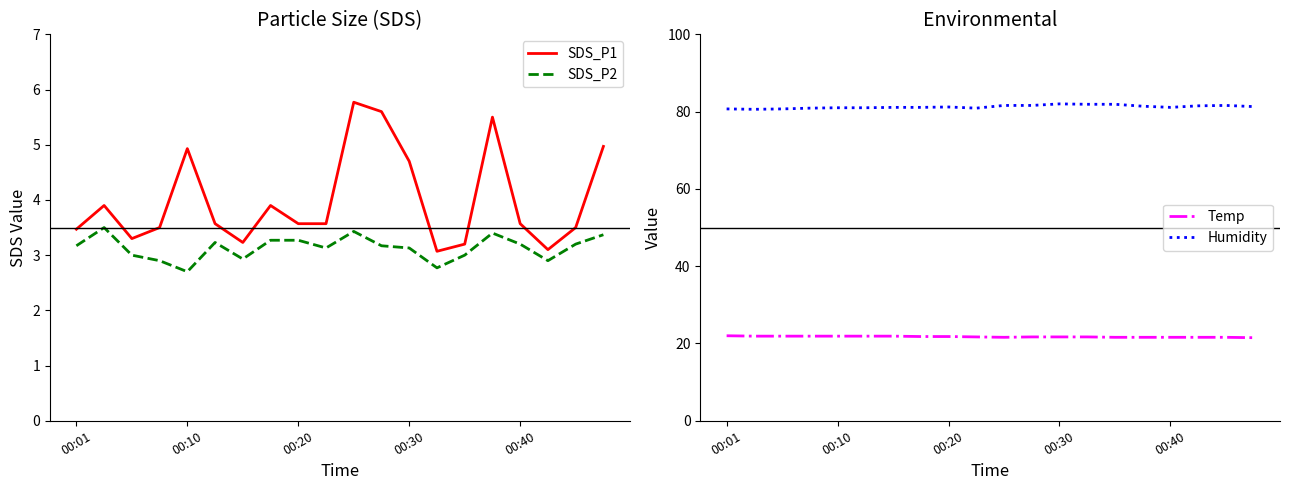

Which series has the largest total across all categories?

Humidity